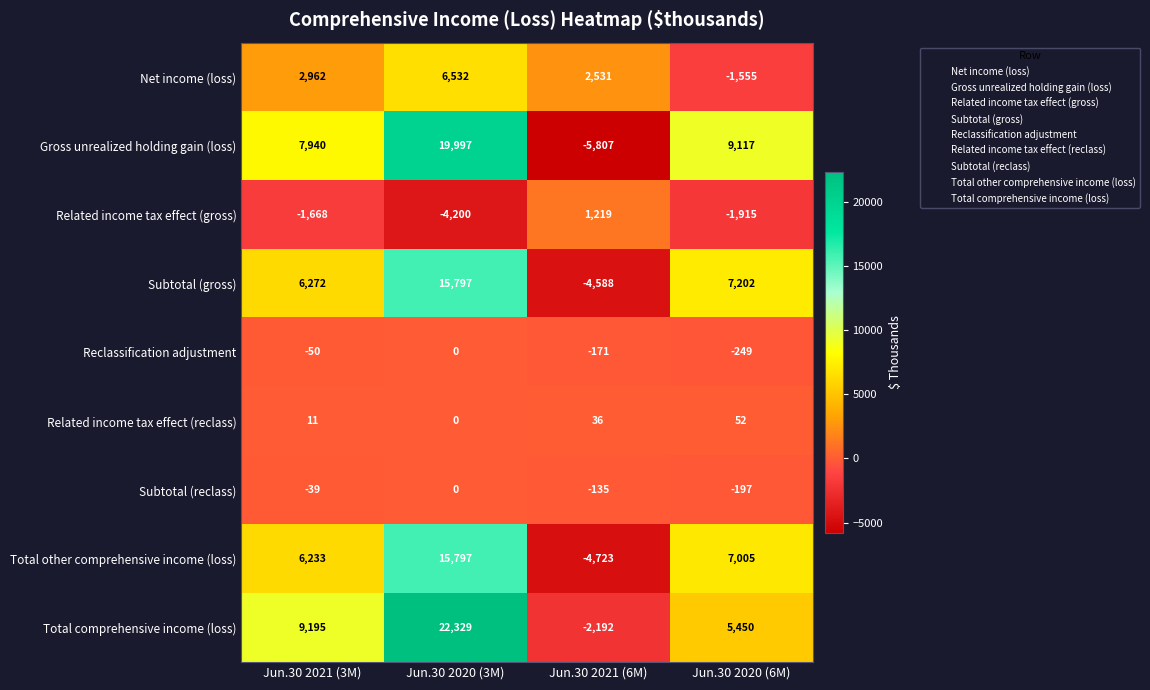

At which category does the chart reach its minimum across all series?

Jun.30 2021 (6M)